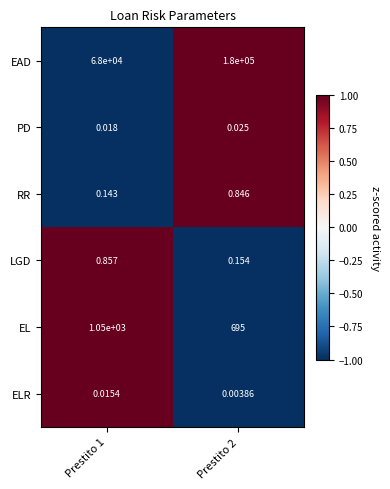

Which series has the largest total across all categories?

EAD